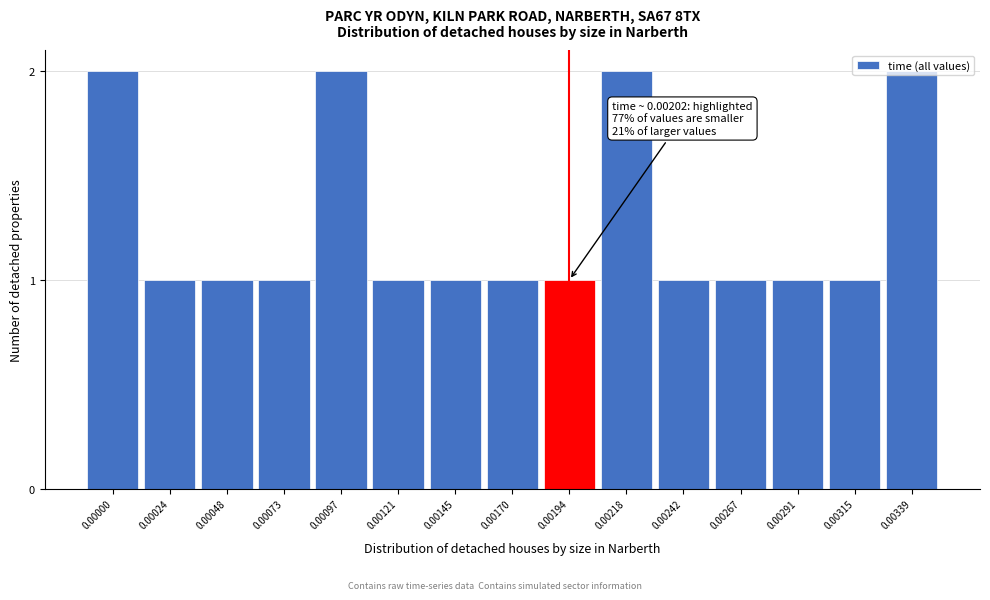

What is the value of the 10th bar from the left?

2